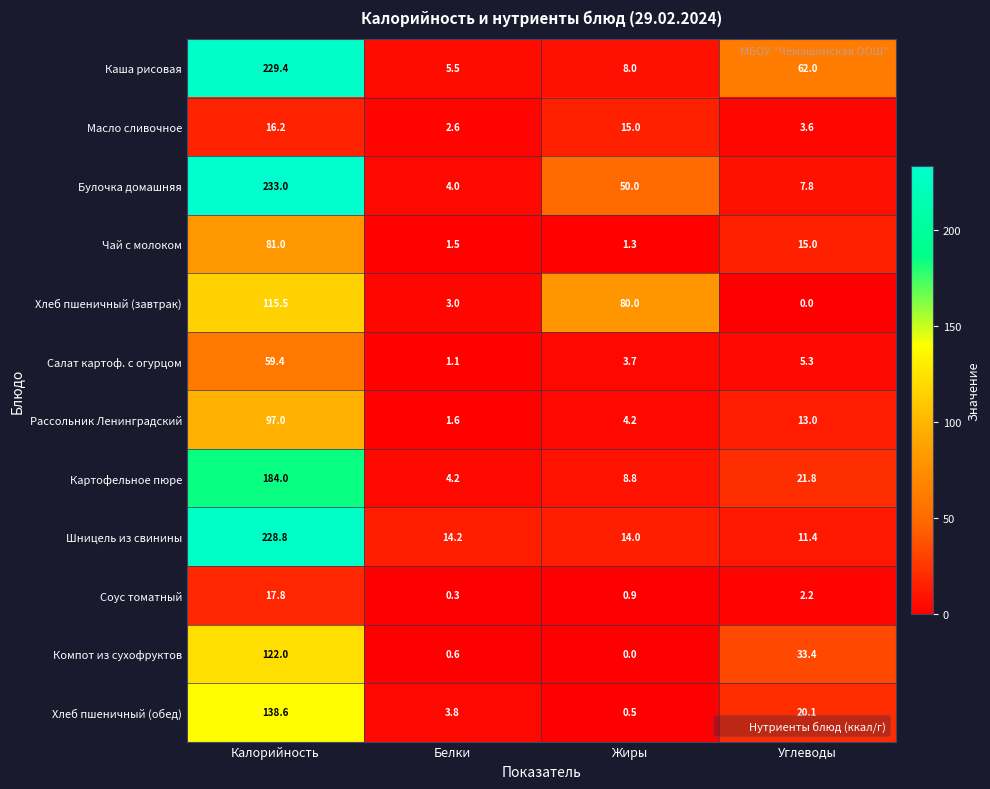

Is it true that Масло сливочное equals 9.1 at Калорийность?

False